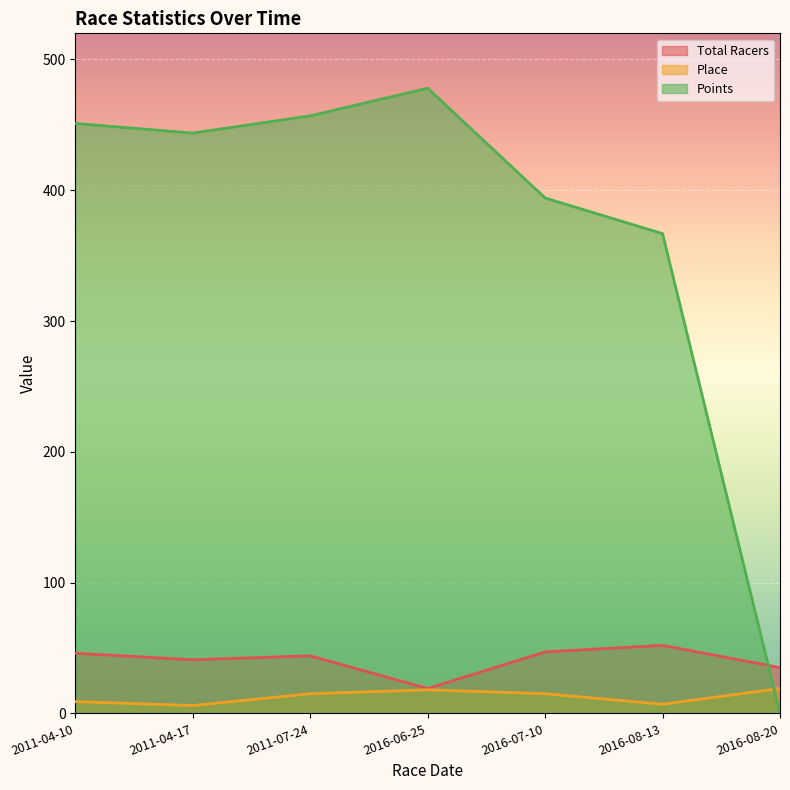

Between 2011-04-10 and 2011-07-24, which is larger?

2011-04-10